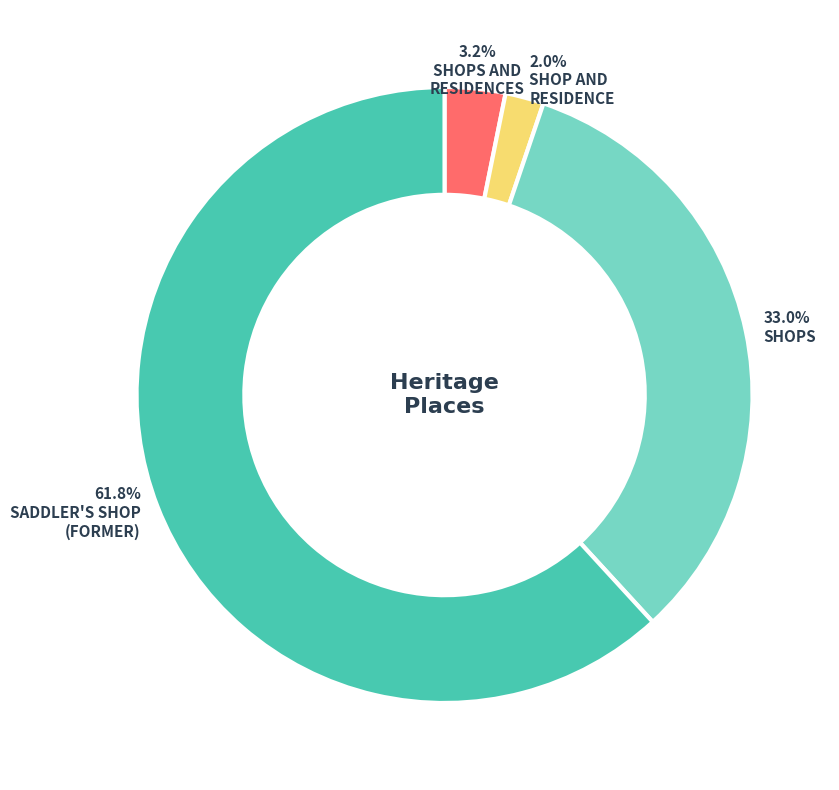

Is there a majority slice in this chart?

Yes